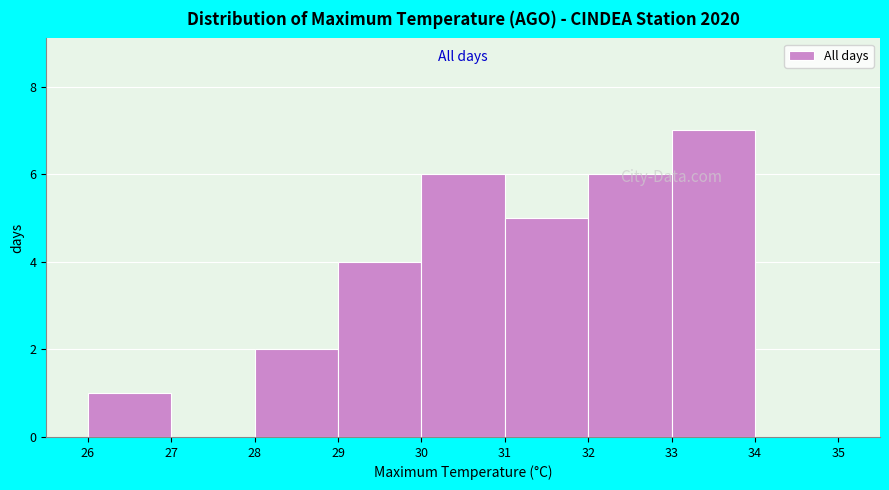

Reading left to right, transcribe this chart: for each bar, give the range it covers on the x-axis and its height. The values are not printed on the chart, so give them approximately, as read against the axis.

26 to 27: 1
27 to 28: 0
28 to 29: 2
29 to 30: 4
30 to 31: 6
31 to 32: 5
32 to 33: 6
33 to 34: 7
34 to 35: 0